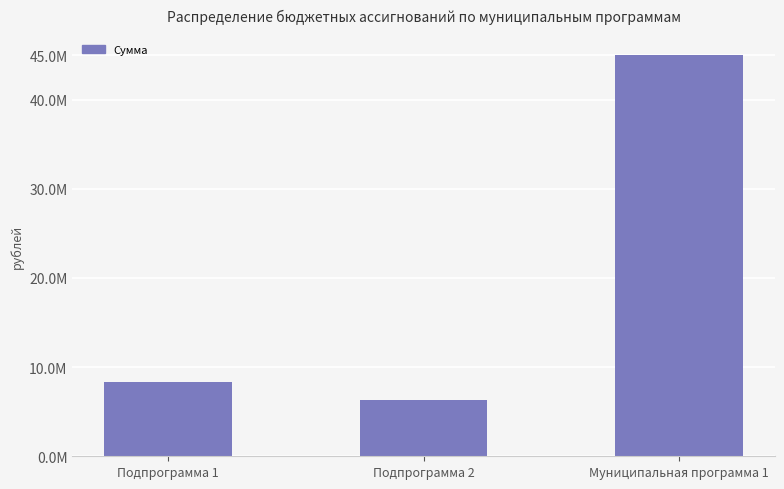

Reading left to right, extract all data points from this chart.

Подпрограмма 1=8376452.3	Подпрограмма 2=6267613.4	Муниципальная программа 1=44987781.7